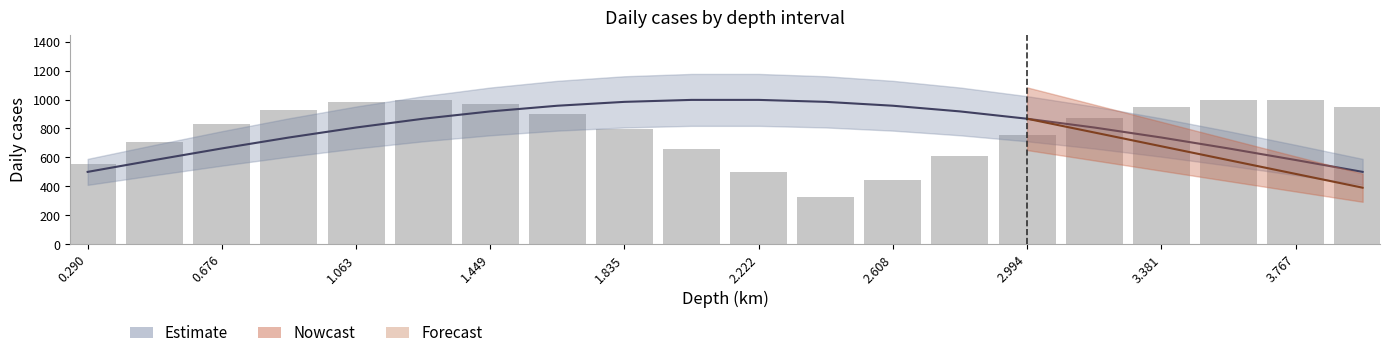

Read the value at 1.449.

927.9